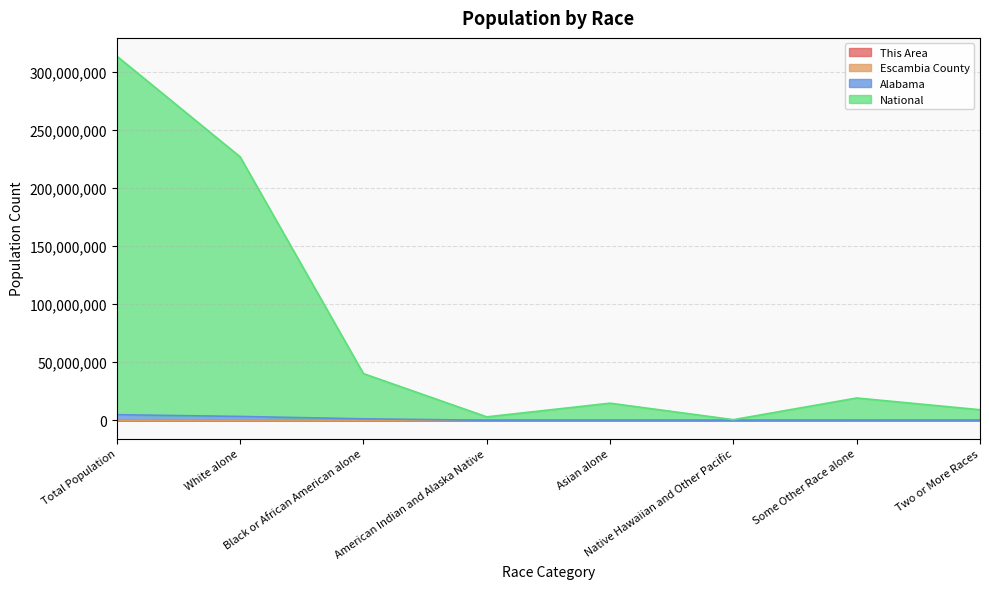

What is the spread (max minus min) of values at Asian alone?

14727939